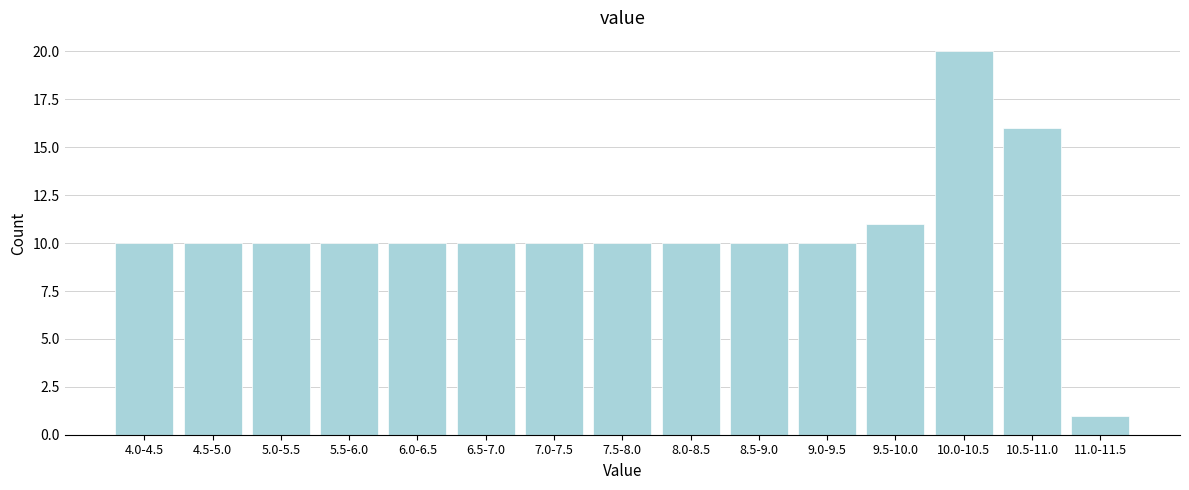

Reading right to left, extract all data points from this chart.

11.0-11.5=1	10.5-11.0=16	10.0-10.5=20	9.5-10.0=11	9.0-9.5=10	8.5-9.0=10	8.0-8.5=10	7.5-8.0=10	7.0-7.5=10	6.5-7.0=10	6.0-6.5=10	5.5-6.0=10	5.0-5.5=10	4.5-5.0=10	4.0-4.5=10